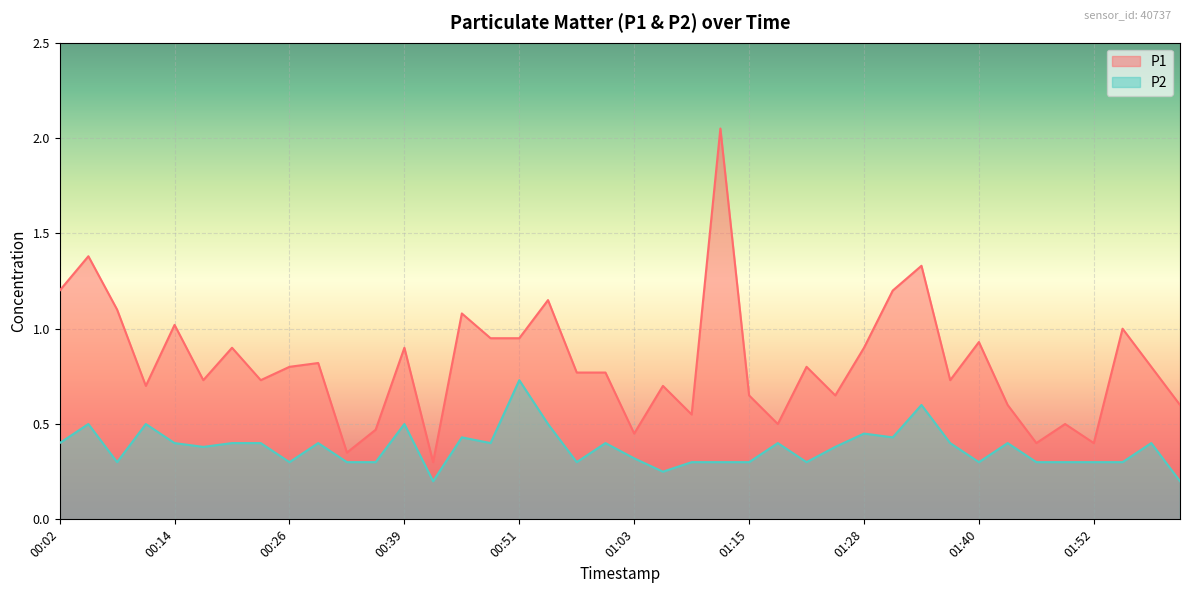

What is the maximum value for P2?

0.7